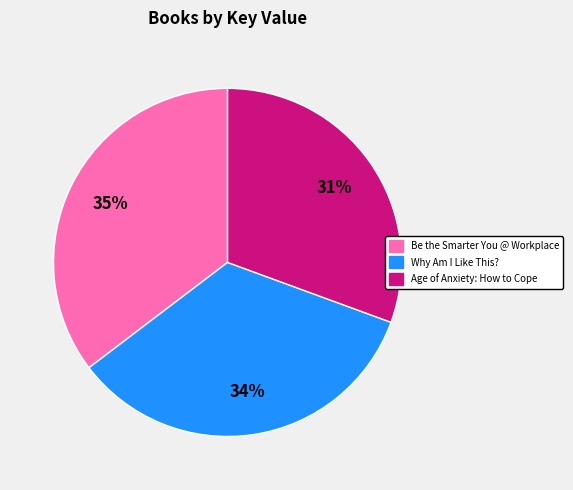

Does Why Am I Like This? account for over 50% of the chart?

No